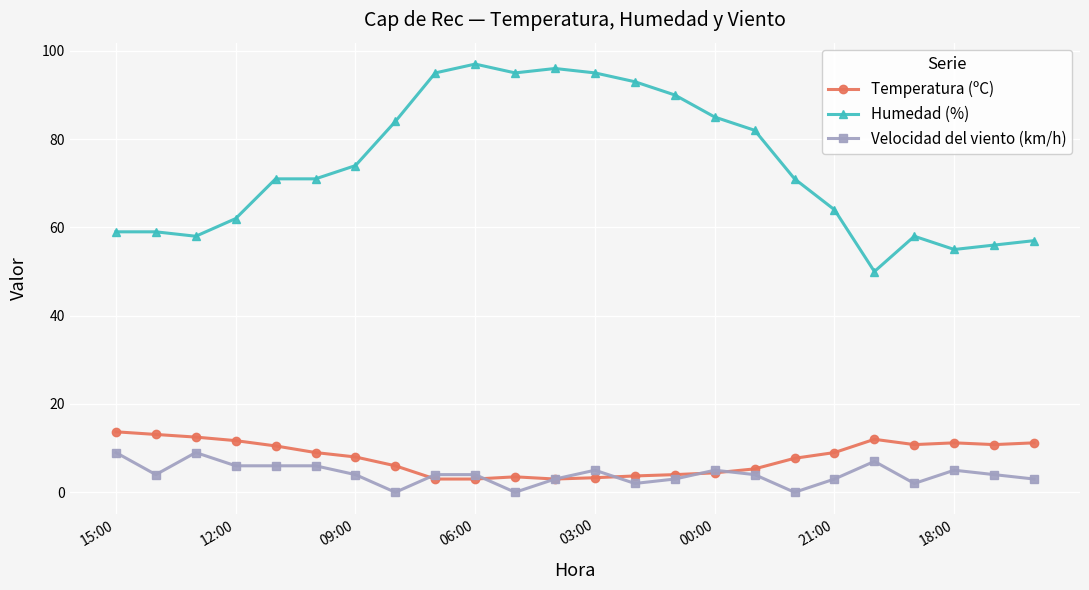

What is the highest value of the Velocidad del viento (km/h) series?

9.0